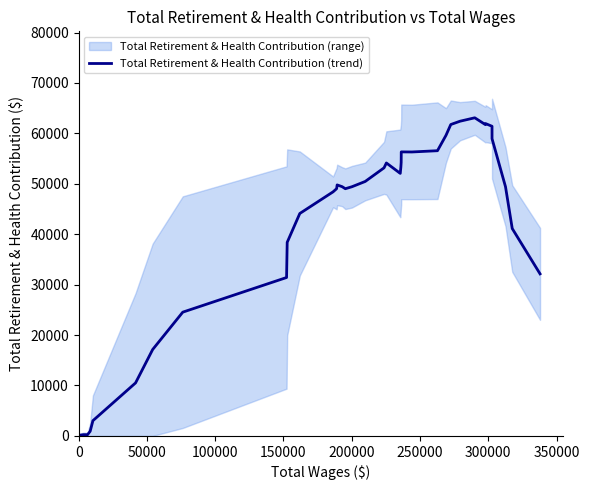

How many data points are less than 49426?

19